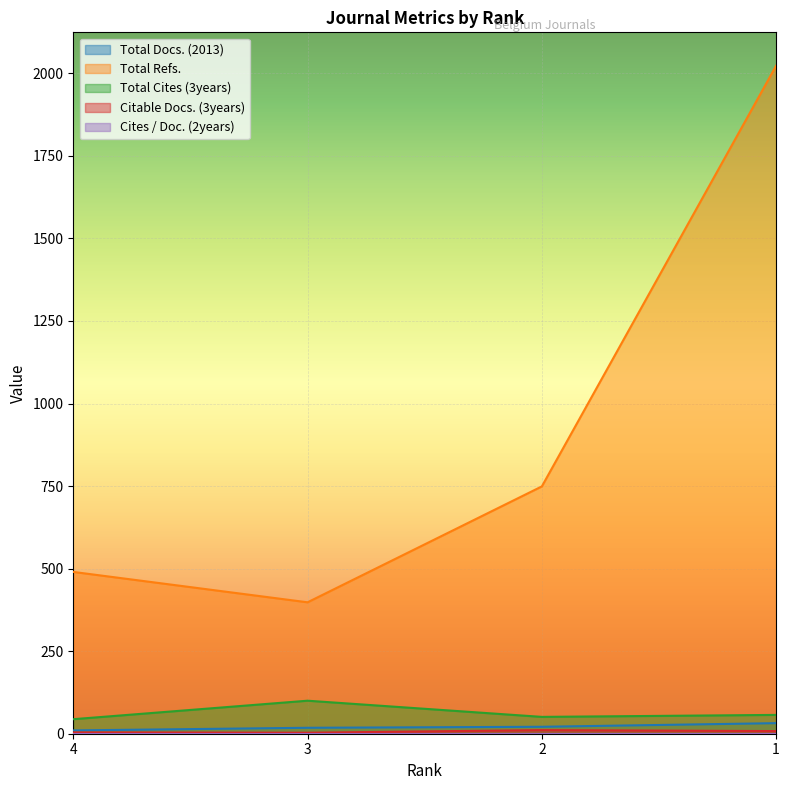

The value of Citable Docs. (3years) at 4 is 7. True or false?

False